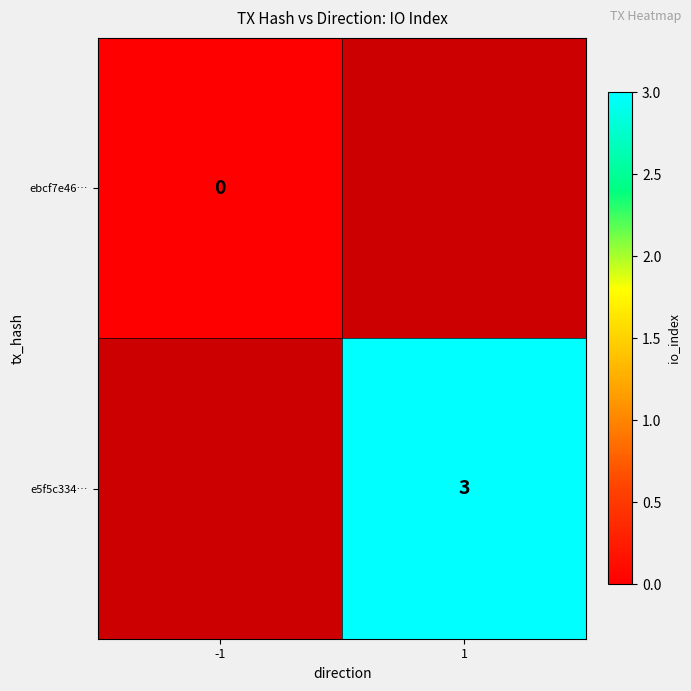

At which category does the chart reach its peak across all series?

1